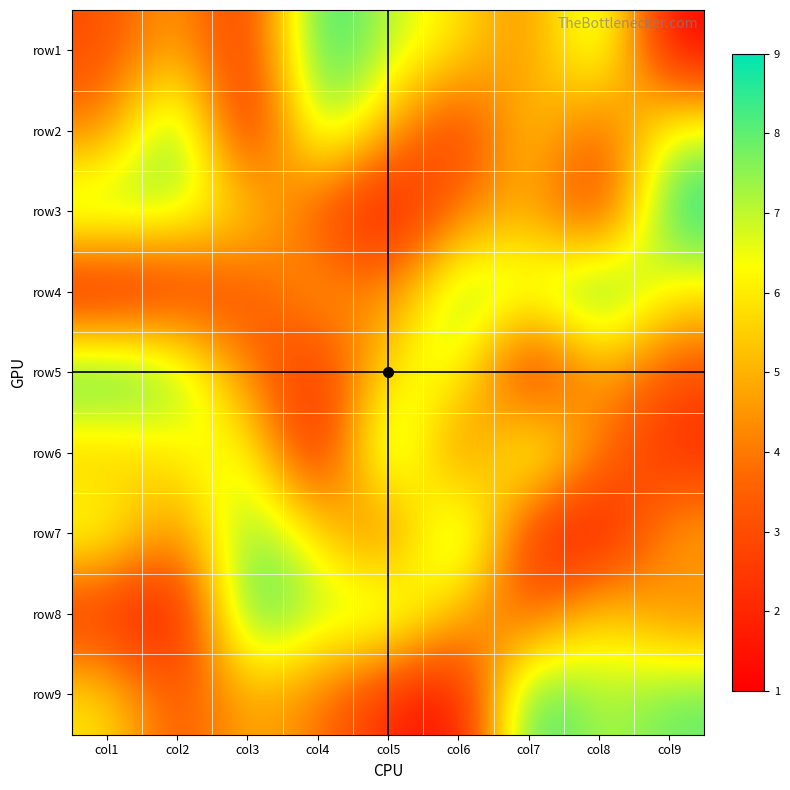

Which has a higher value, col3 or col4?

col4